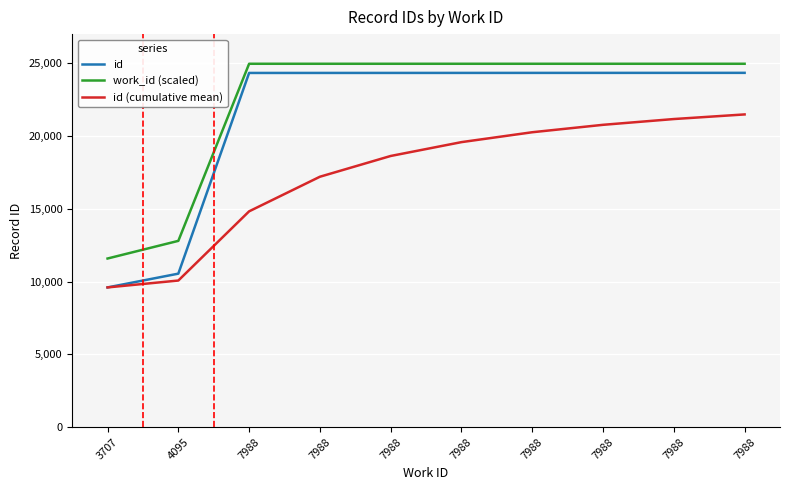

At which category is the sum across all series the highest?

7988